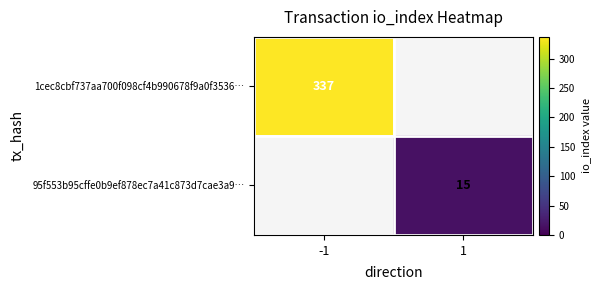

The 1cec8cbf737aa700f098cf4b990678f9a0f3536… series shows 337 at -1. True or false?

True